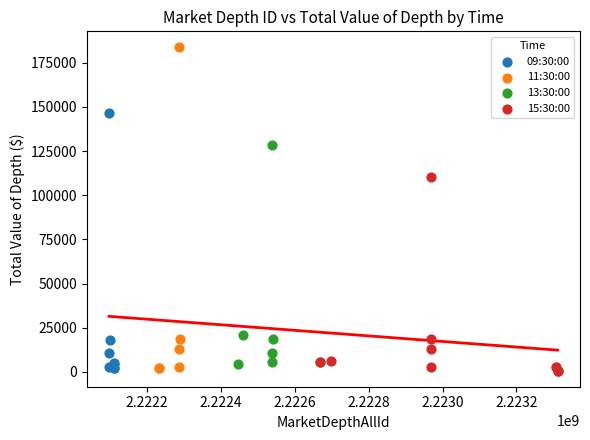

Which series reaches the maximum Y coordinate?

11:30:00